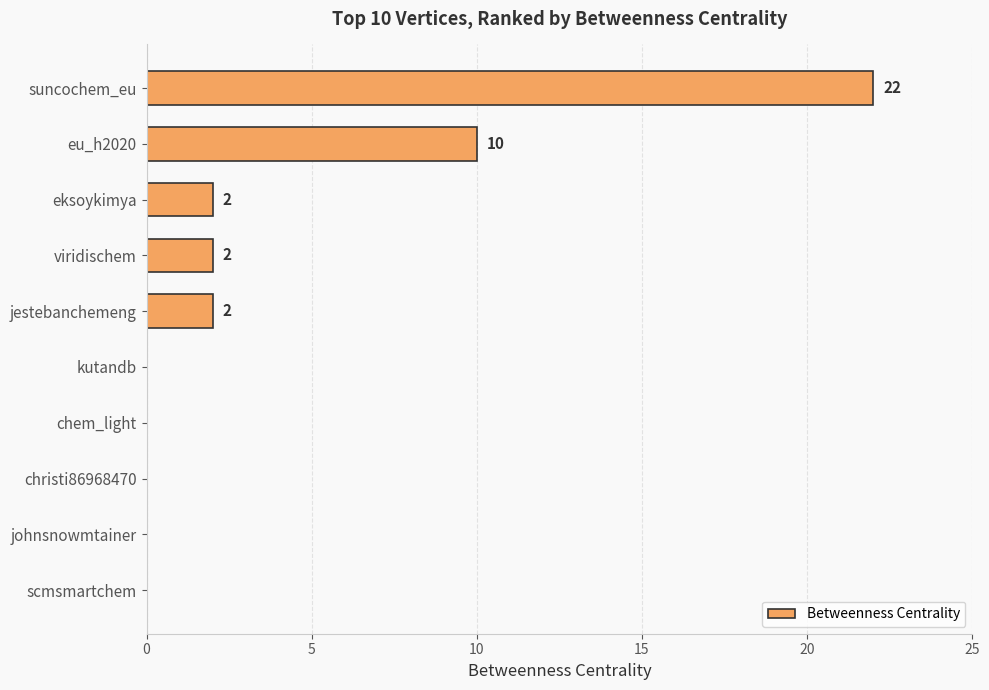

What is the change in value from suncochem_eu to eu_h2020?

-12